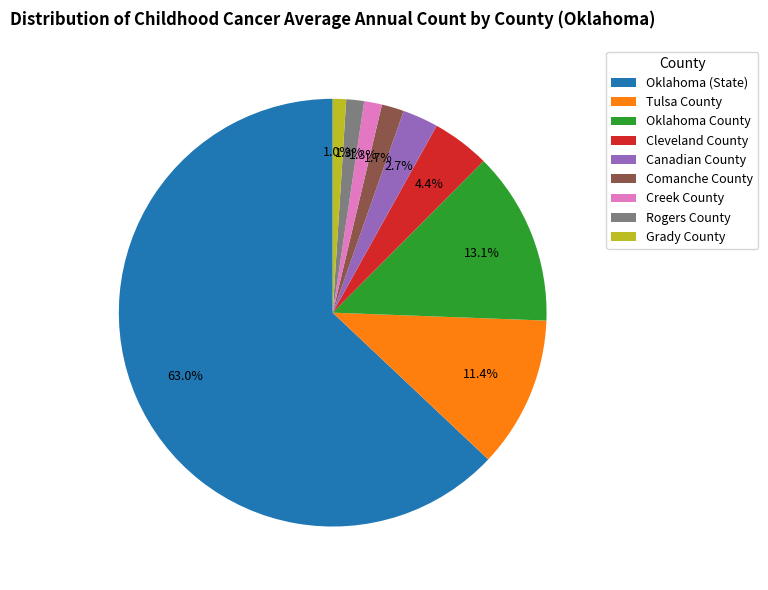

The Creek County slice represents 9% of the pie. True or false?

False